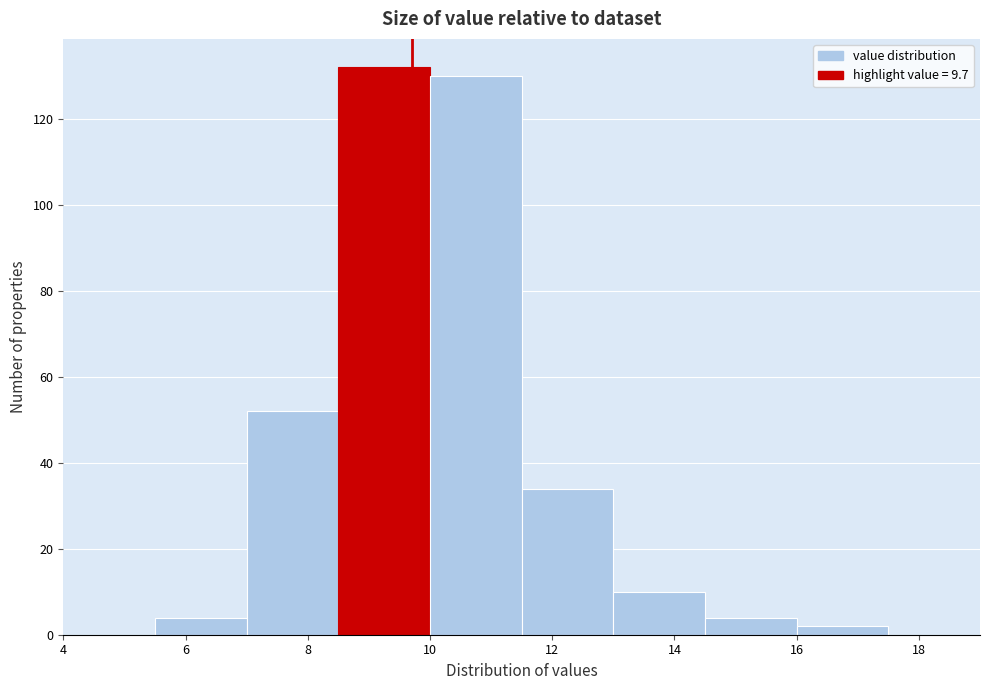

Over which range of the x-axis is the bar tallest?

8.5 to 10.0